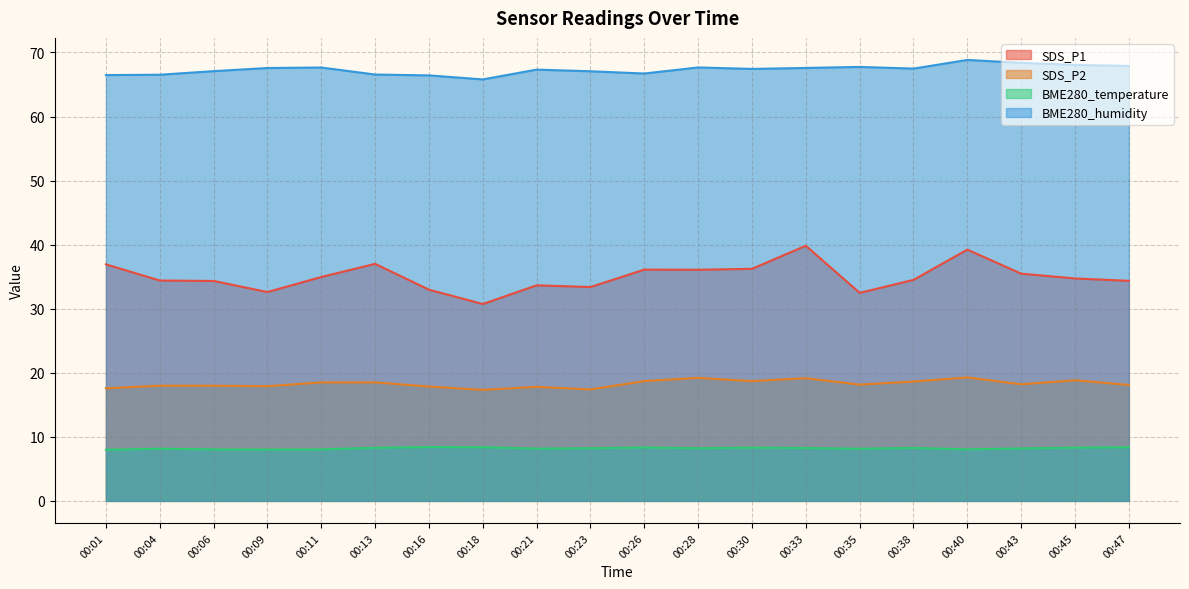

What is the sum of all BME280_humidity values?

1346.2